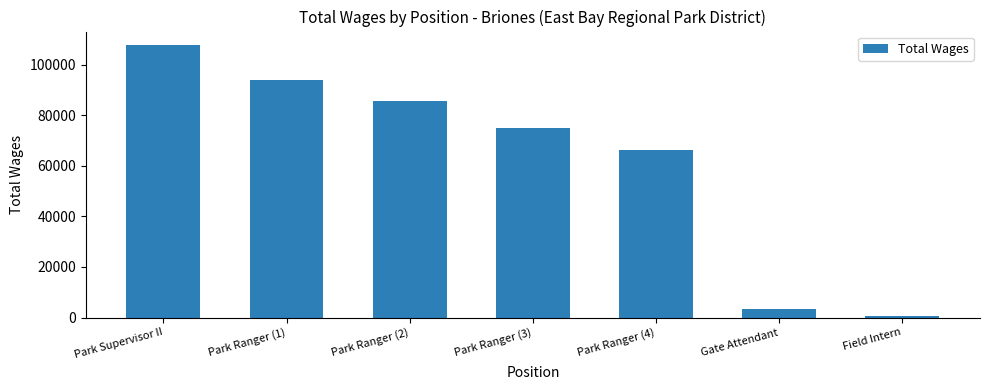

How many values are below 74960?

3